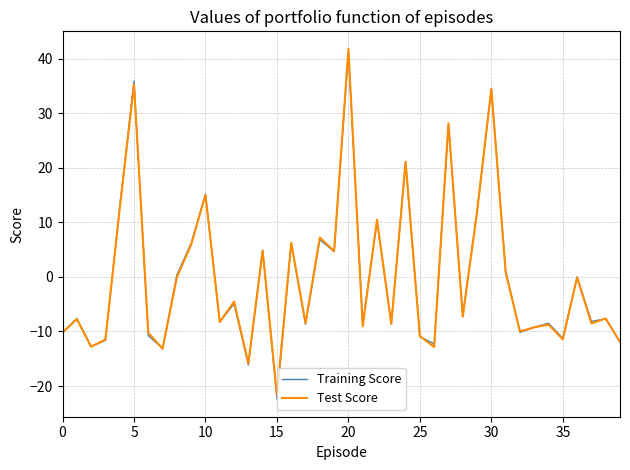

Which series has the largest range (max minus min)?

Training Score